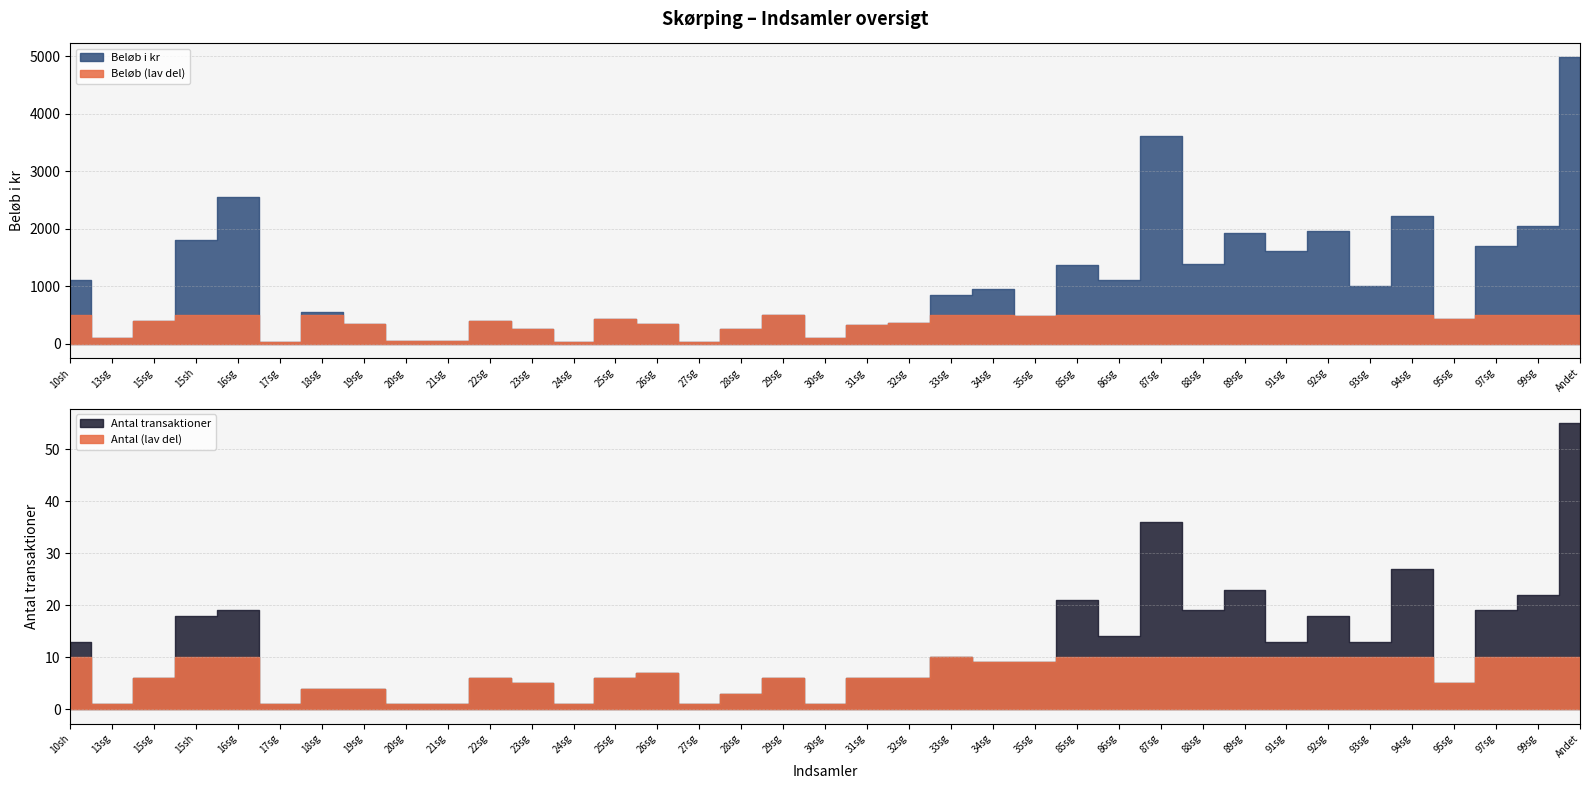

What is the difference between the highest and lowest values at 92sg?

1937